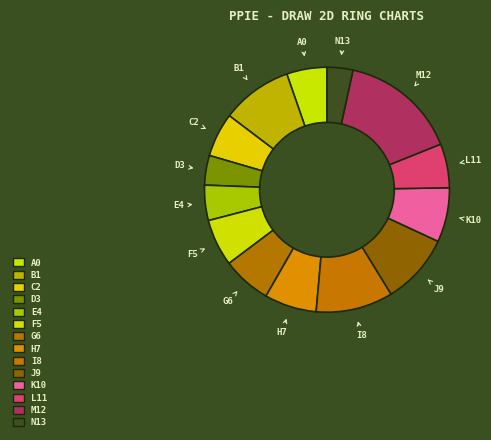

How many segments does this pie chart have?

14